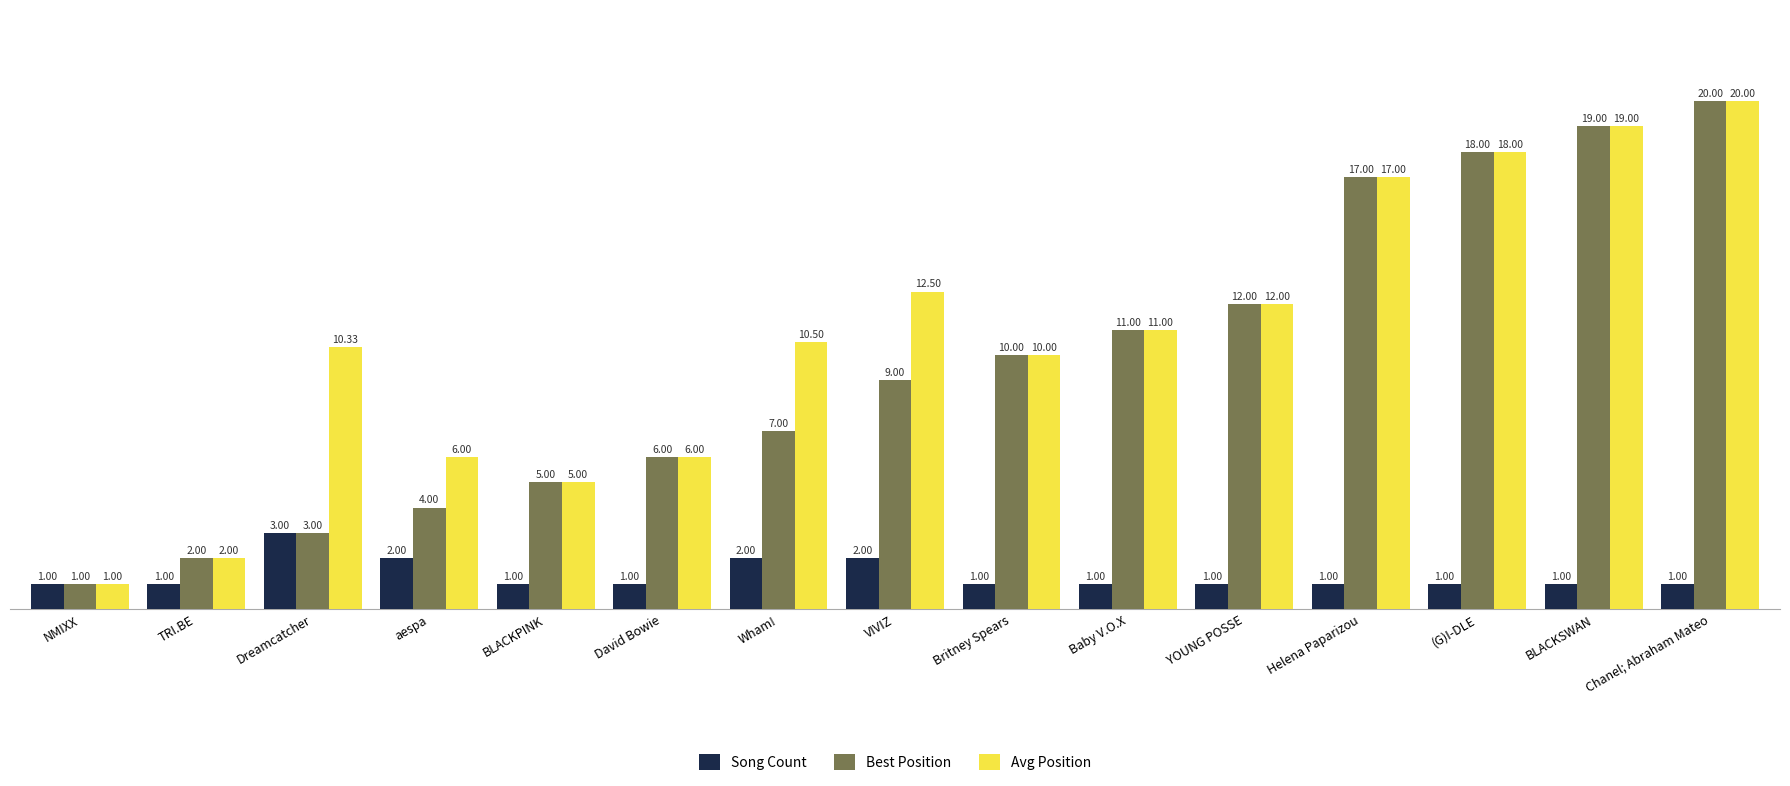

Where is Avg Position nearest to the value 10?

Britney Spears